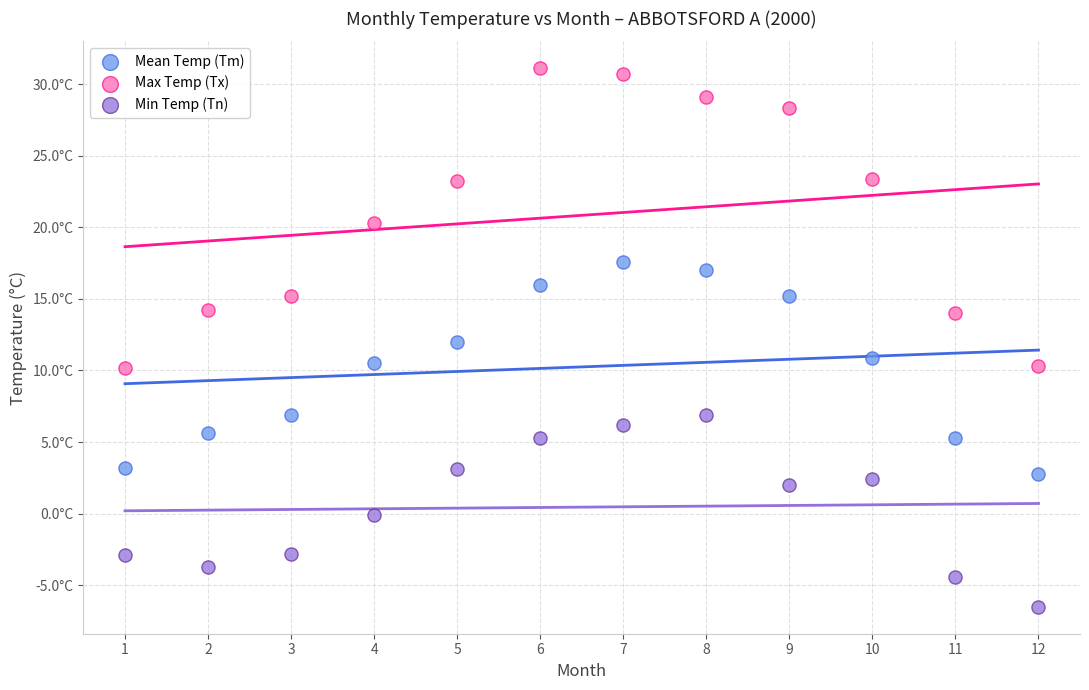

Which series has the largest Y range (max minus min)?

Max Temp (Tx)